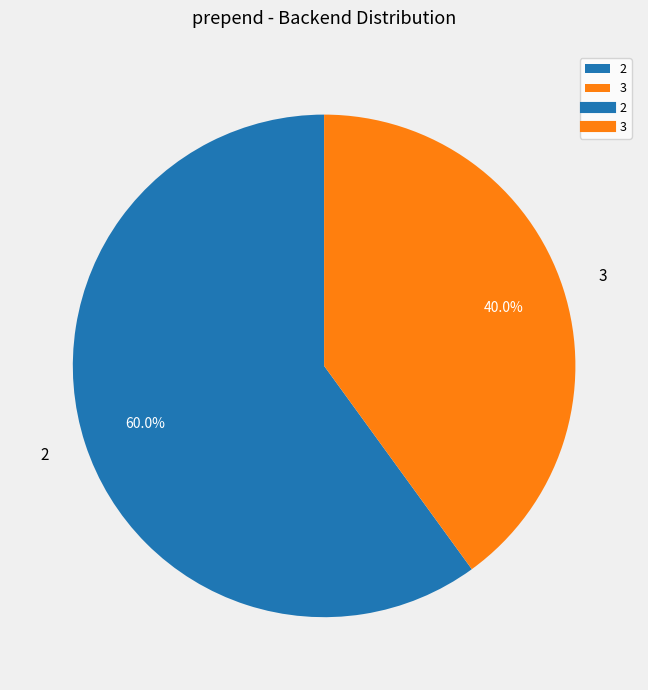

What is the smallest slice in the pie chart?

3